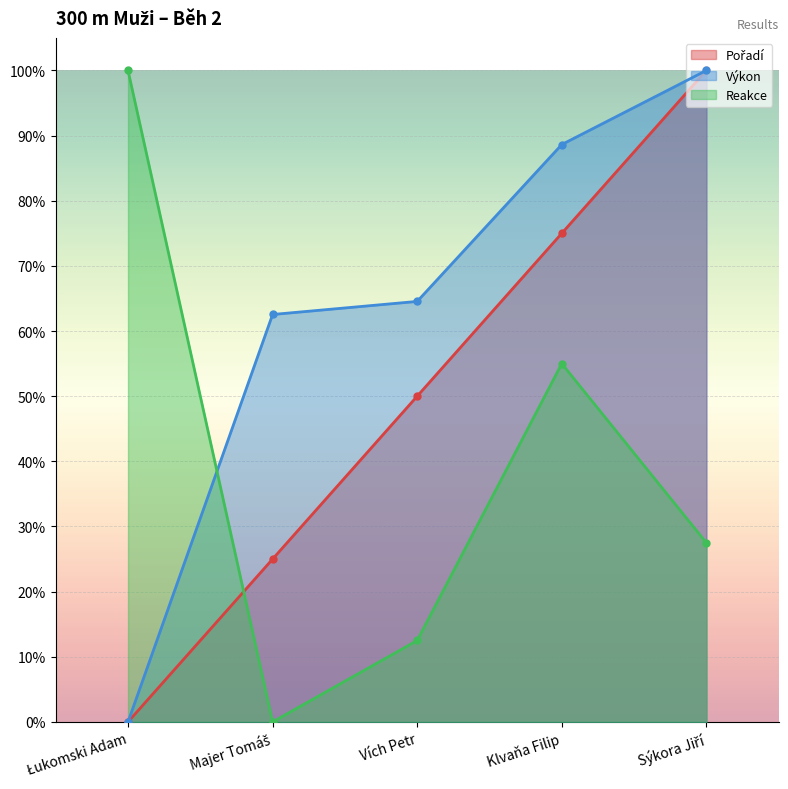

True or false: Reakce and Pořadí cross at least once.

True